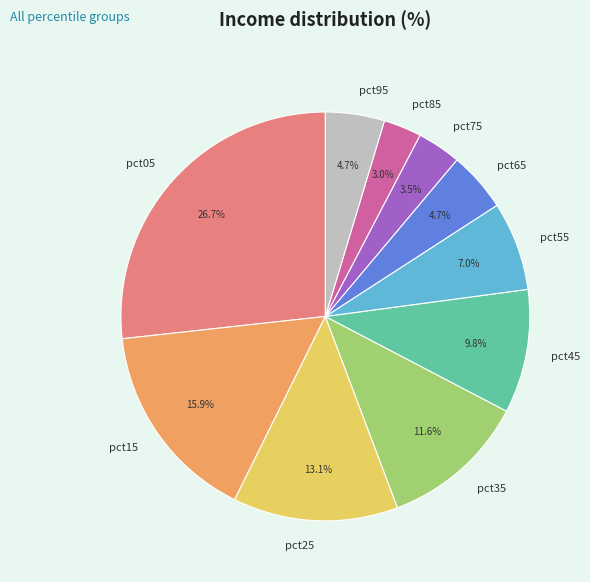

Does pct85 account for over 50% of the chart?

No